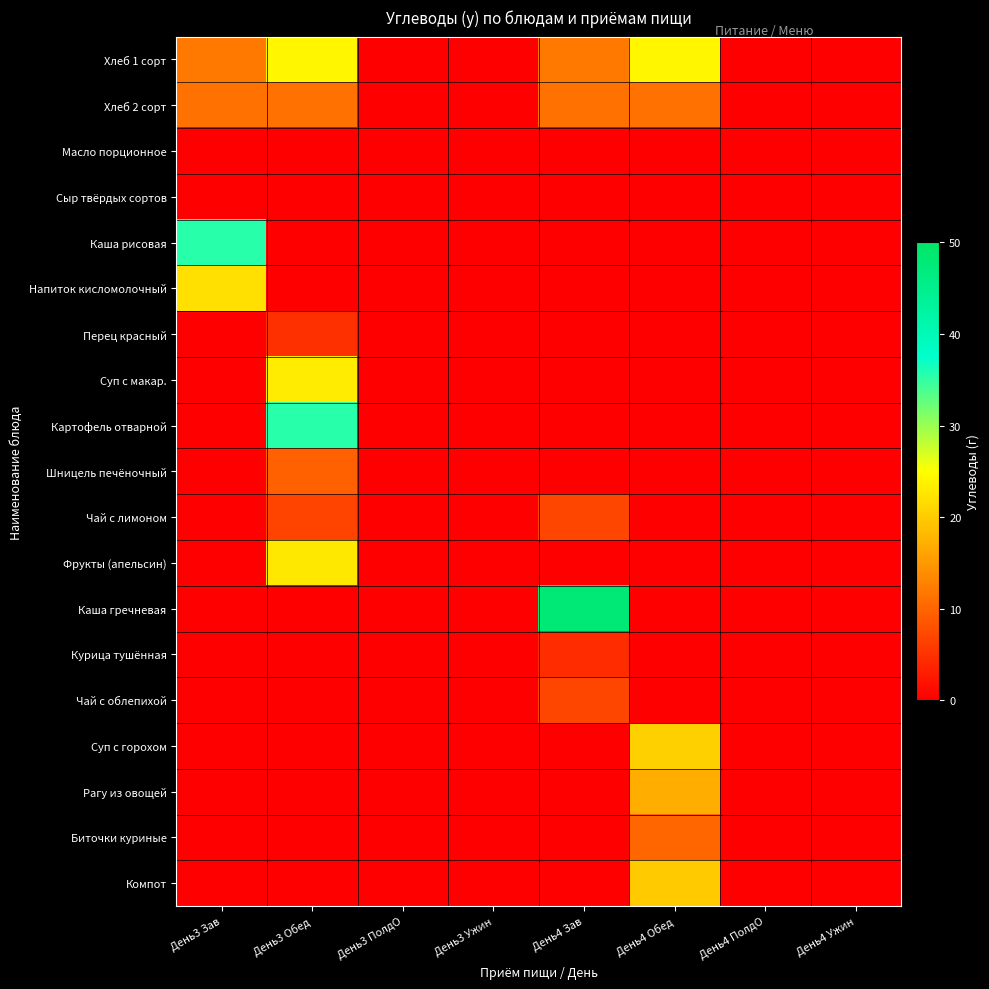

What is the spread (max minus min) of values at День4 Обед?

24.2